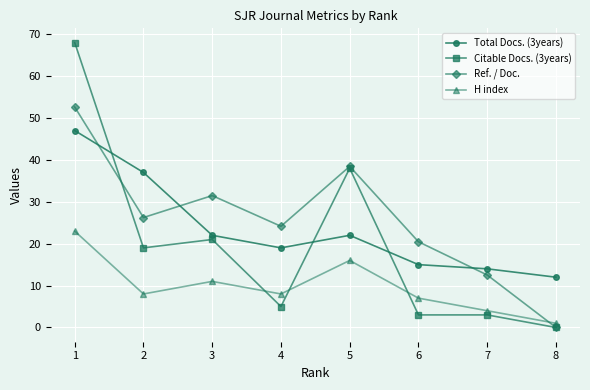

Does the chart display data point markers on the line(s)?

Yes